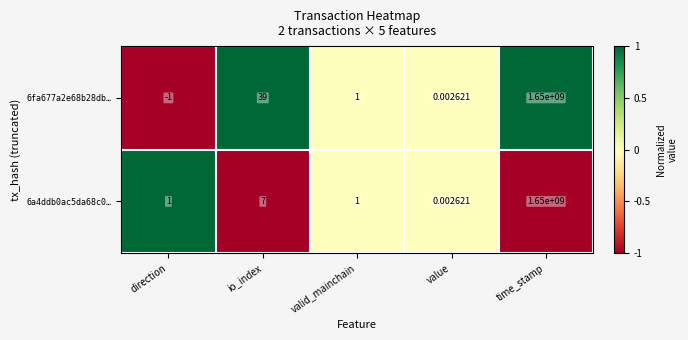

Rank the categories by 6fa677a2e68b28db… value from highest to lowest.

time_stamp, io_index, valid_mainchain, value, direction